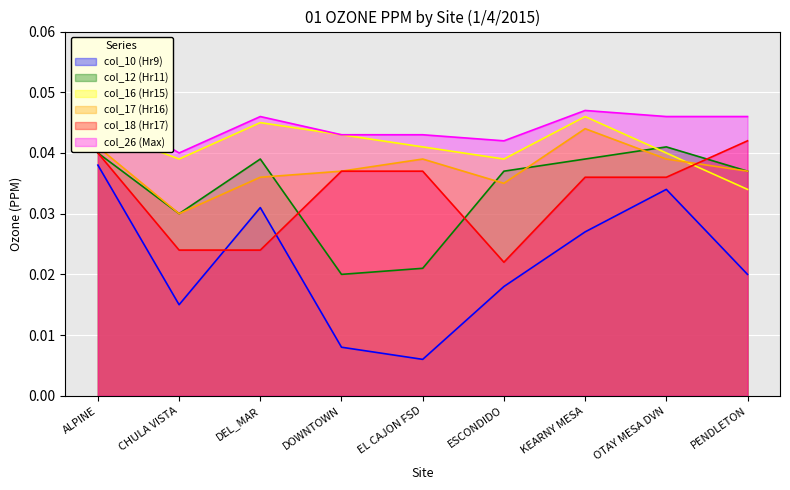

Reading left to right, transcribe all the data shown in this chart.

col_10 (Hr9): ALPINE=0.0	CHULA VISTA=0.0	DEL_MAR=0.0	DOWNTOWN=0.0	EL CAJON FSD=0.0	ESCONDIDO=0.0	KEARNY MESA=0.0	OTAY MESA DVN=0.0	PENDLETON=0.0
col_12 (Hr11): ALPINE=0.0	CHULA VISTA=0.0	DEL_MAR=0.0	DOWNTOWN=0.0	EL CAJON FSD=0.0	ESCONDIDO=0.0	KEARNY MESA=0.0	OTAY MESA DVN=0.0	PENDLETON=0.0
col_16 (Hr15): ALPINE=0.0	CHULA VISTA=0.0	DEL_MAR=0.0	DOWNTOWN=0.0	EL CAJON FSD=0.0	ESCONDIDO=0.0	KEARNY MESA=0.0	OTAY MESA DVN=0.0	PENDLETON=0.0
col_17 (Hr16): ALPINE=0.0	CHULA VISTA=0.0	DEL_MAR=0.0	DOWNTOWN=0.0	EL CAJON FSD=0.0	ESCONDIDO=0.0	KEARNY MESA=0.0	OTAY MESA DVN=0.0	PENDLETON=0.0
col_18 (Hr17): ALPINE=0.0	CHULA VISTA=0.0	DEL_MAR=0.0	DOWNTOWN=0.0	EL CAJON FSD=0.0	ESCONDIDO=0.0	KEARNY MESA=0.0	OTAY MESA DVN=0.0	PENDLETON=0.0
col_26 (Max): ALPINE=0.0	CHULA VISTA=0.0	DEL_MAR=0.0	DOWNTOWN=0.0	EL CAJON FSD=0.0	ESCONDIDO=0.0	KEARNY MESA=0.0	OTAY MESA DVN=0.0	PENDLETON=0.0